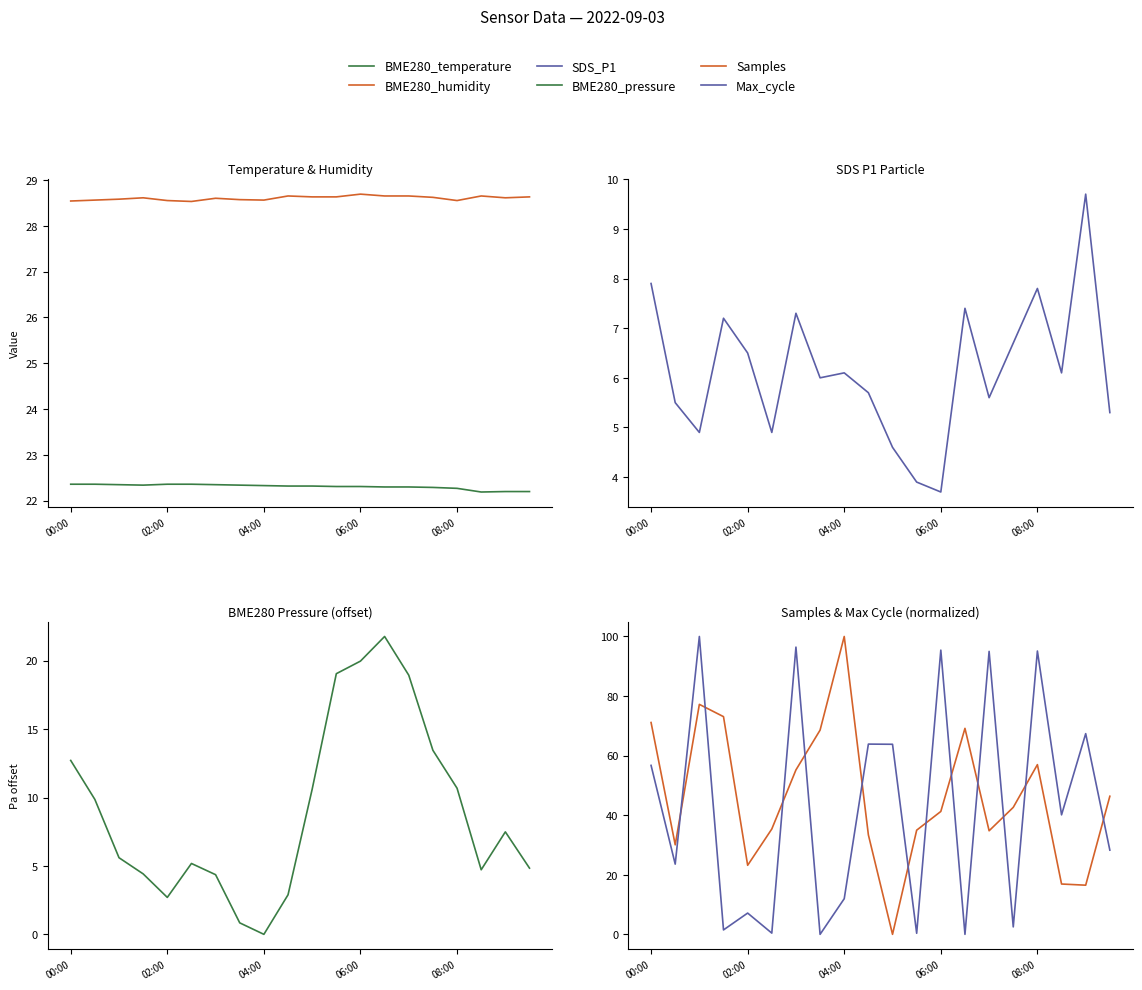

Which series has the largest total across all categories?

Samples